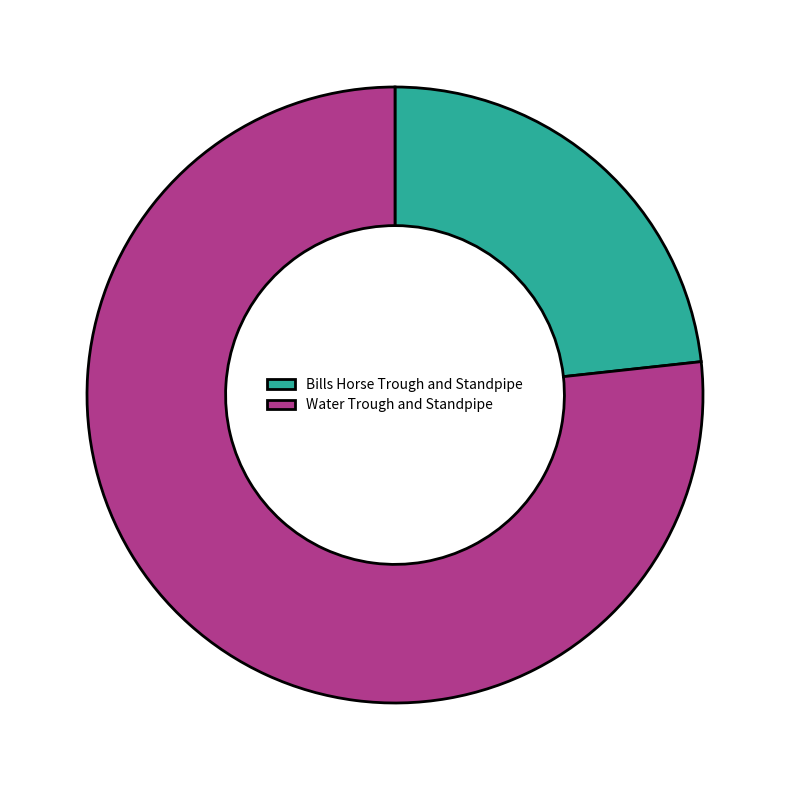

Which has a higher value, Water Trough and Standpipe or Bills Horse Trough and Standpipe?

Water Trough and Standpipe